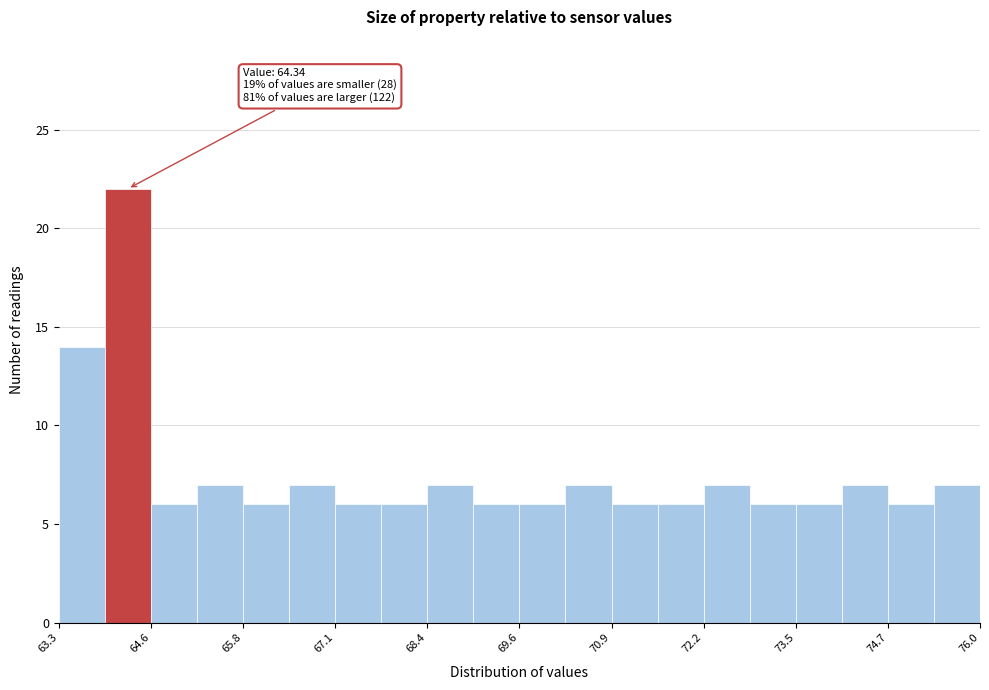

Around what value on the x-axis is the tallest bar? Give the approximate position of its centre, as read against the axis.

64.2